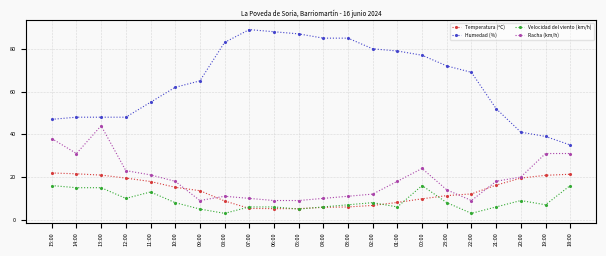

How many data points does each series have?

22